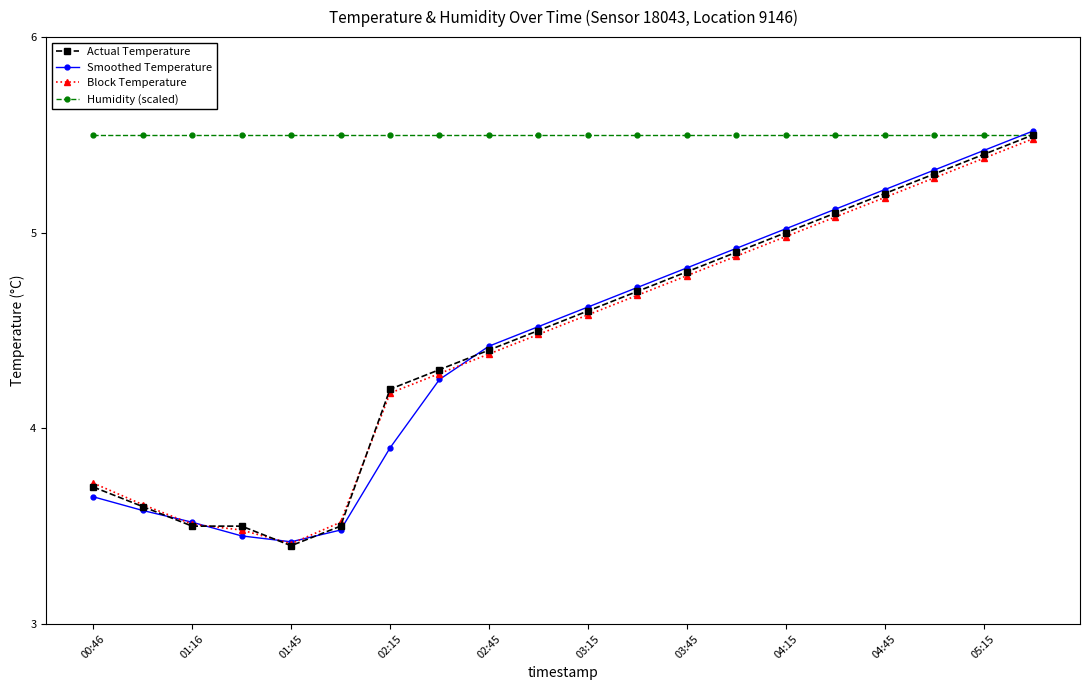

What is the value of the Block Temperature point at the 18th from the left?

5.3